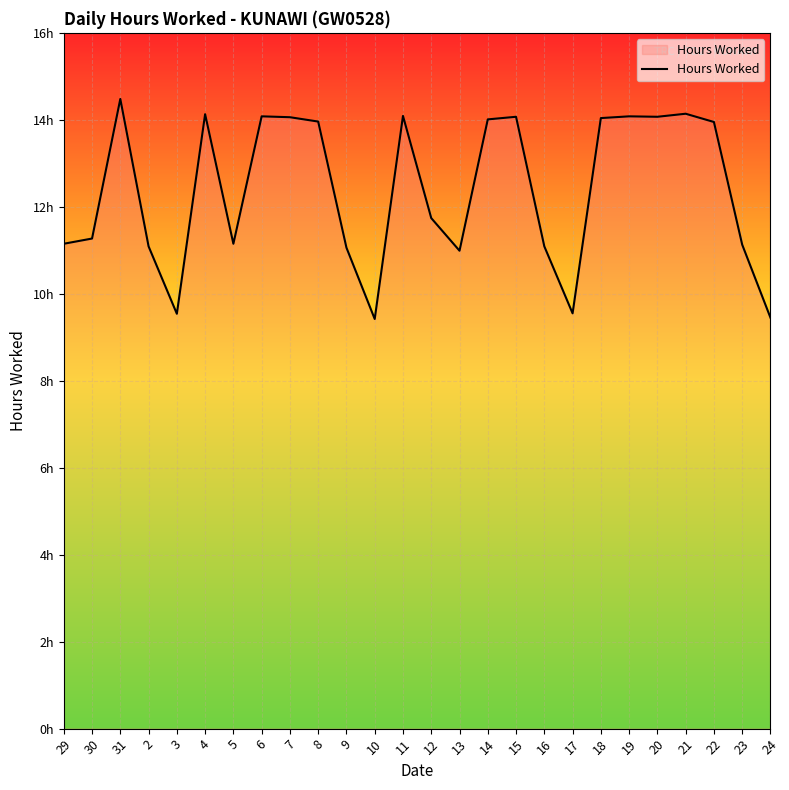

Where is the first local maximum?

31